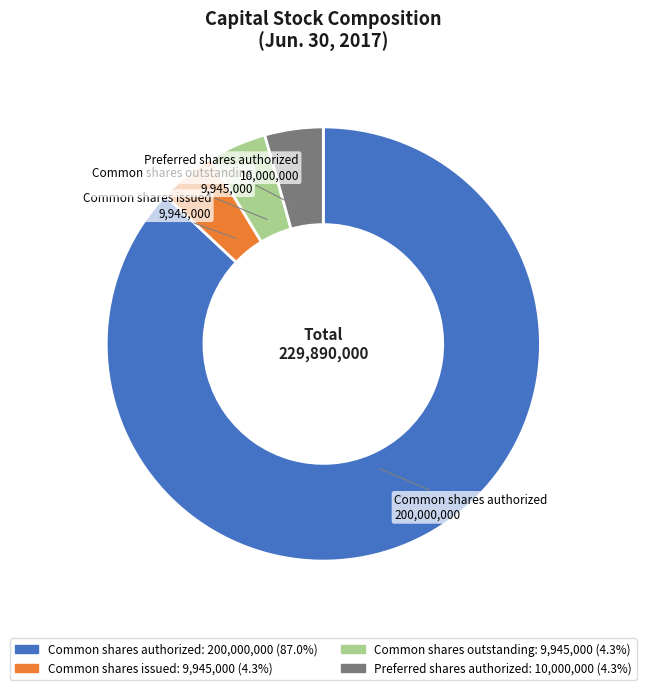

How many segments does this pie chart have?

4